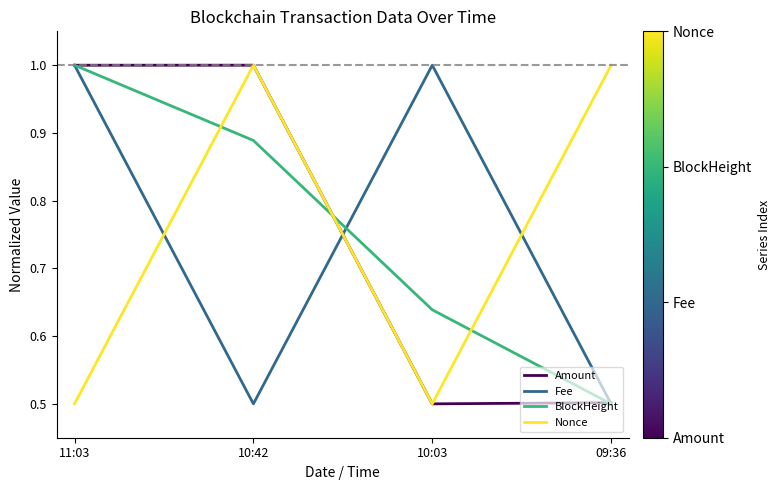

What are all the series names shown in the legend?

Amount, Fee, BlockHeight, Nonce